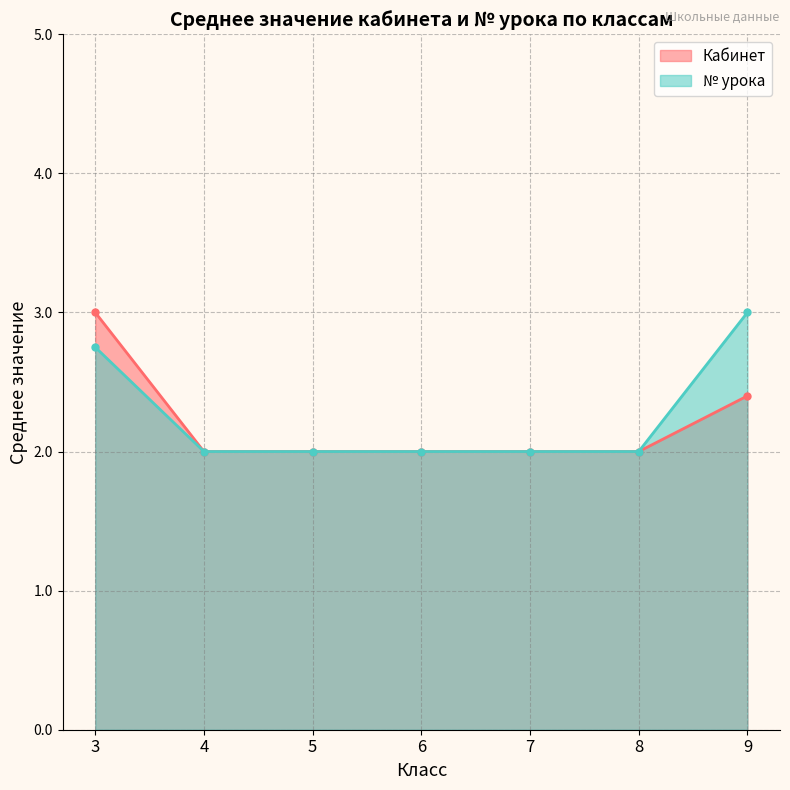

Which series changed the most between 3 and 8?

Кабинет